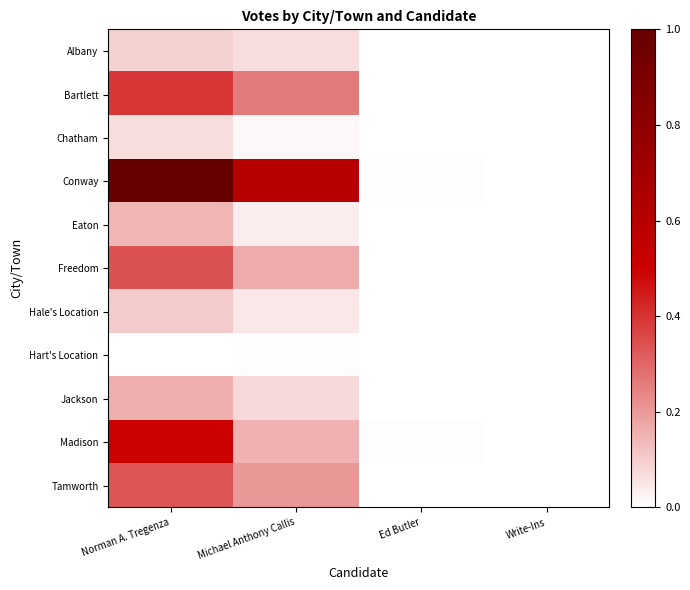

Reading left to right, list all the values displayed in this chart.

Albany: Norman A. Tregenza=0.1	Michael Anthony Callis=0.1	Ed Butler=0.0	Write-Ins=0.0
Bartlett: Norman A. Tregenza=0.4	Michael Anthony Callis=0.3	Ed Butler=0.0	Write-Ins=0.0
Chatham: Norman A. Tregenza=0.1	Michael Anthony Callis=0.0	Ed Butler=0.0	Write-Ins=0.0
Conway: Norman A. Tregenza=1.0	Michael Anthony Callis=0.6	Ed Butler=0.0	Write-Ins=0.0
Eaton: Norman A. Tregenza=0.1	Michael Anthony Callis=0.0	Ed Butler=0.0	Write-Ins=0.0
Freedom: Norman A. Tregenza=0.3	Michael Anthony Callis=0.2	Ed Butler=0.0	Write-Ins=0.0
Hale's Location: Norman A. Tregenza=0.1	Michael Anthony Callis=0.1	Ed Butler=0.0	Write-Ins=0.0
Hart's Location: Norman A. Tregenza=0.0	Michael Anthony Callis=0.0	Ed Butler=0.0	Write-Ins=0.0
Jackson: Norman A. Tregenza=0.2	Michael Anthony Callis=0.1	Ed Butler=0.0	Write-Ins=0.0
Madison: Norman A. Tregenza=0.5	Michael Anthony Callis=0.2	Ed Butler=0.0	Write-Ins=0.0
Tamworth: Norman A. Tregenza=0.3	Michael Anthony Callis=0.2	Ed Butler=0.0	Write-Ins=0.0